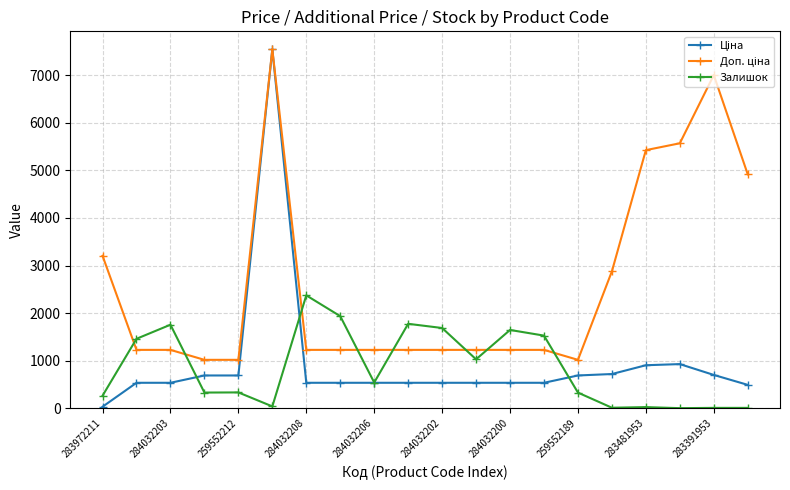

What is the difference between the second highest and minimum values in the Залишок series?

1934.0